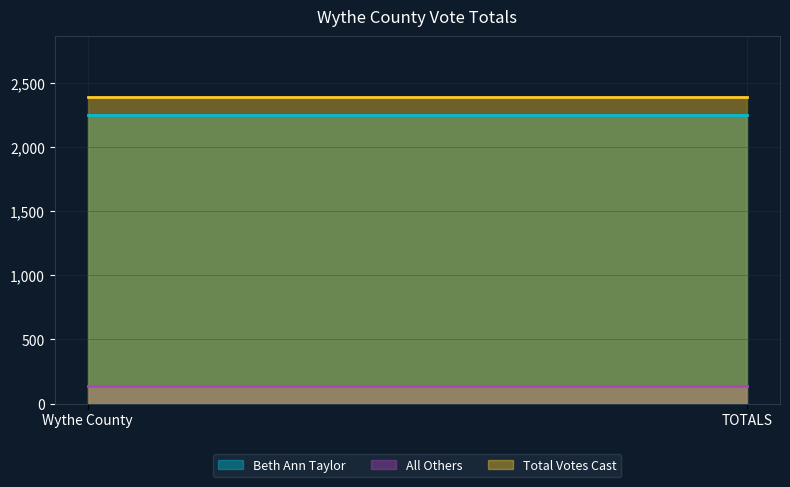

Where is All Others nearest to the value 138?

Wythe County